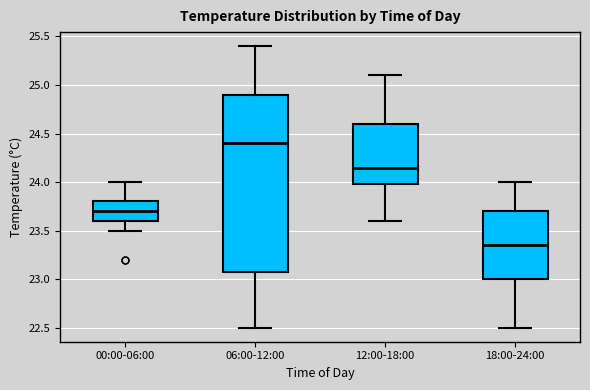

Where does the lower whisker of the box for 12:00-18:00 end on the y-axis? The values are not printed on the chart, so give them approximately, as read against the axis.

23.60